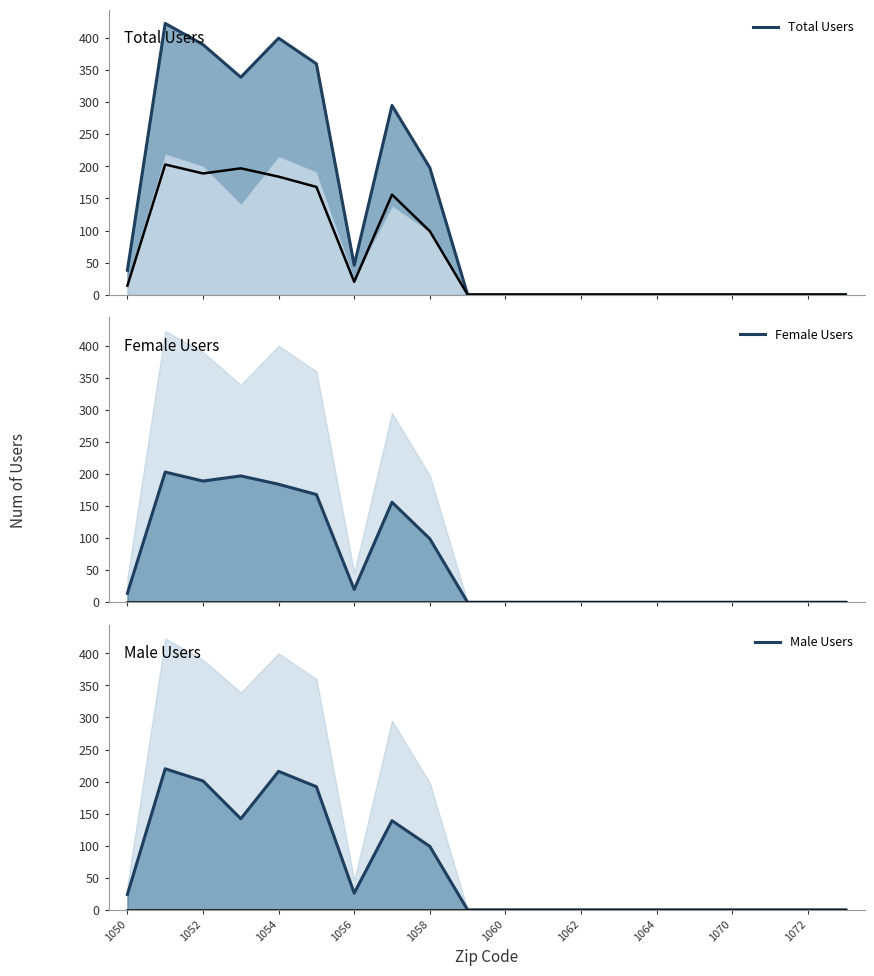

True or false: Total Users and Male Users intersect in this chart.

False